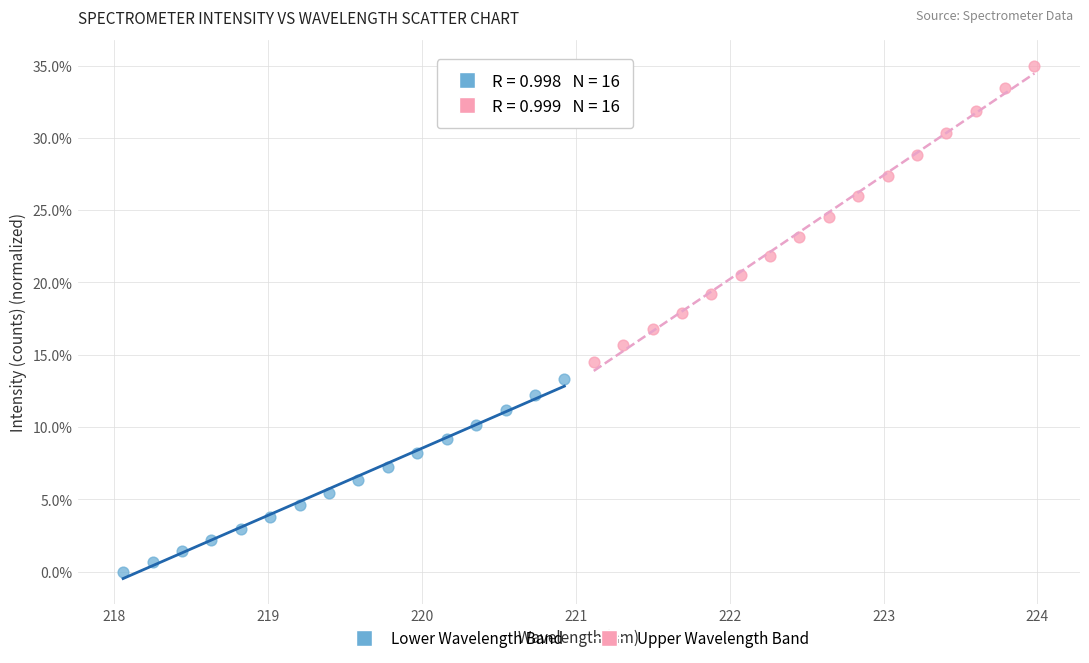

Which series reaches the minimum Y coordinate?

Lower Wavelength Band